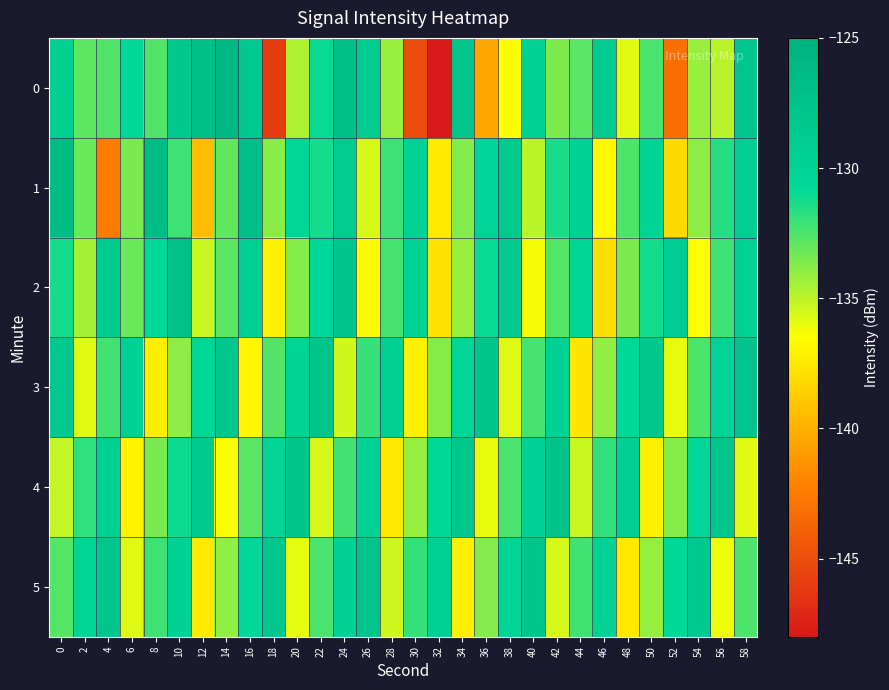

What is the total value across all series at 26?

-790.7